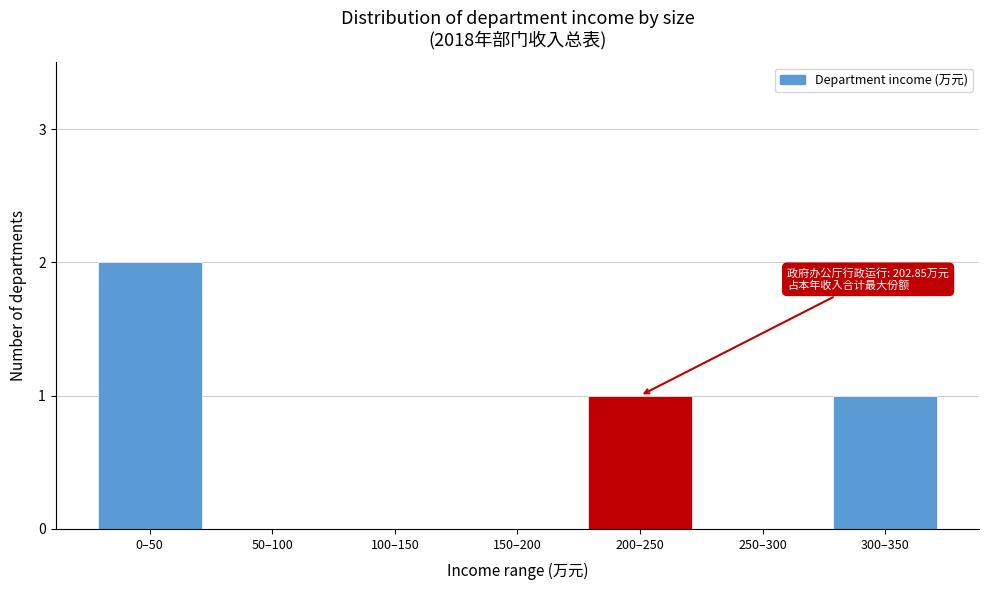

Reading left to right, transcribe all the data shown in this chart.

0–50=2	50–100=0	100–150=0	150–200=0	200–250=1	250–300=0	300–350=1